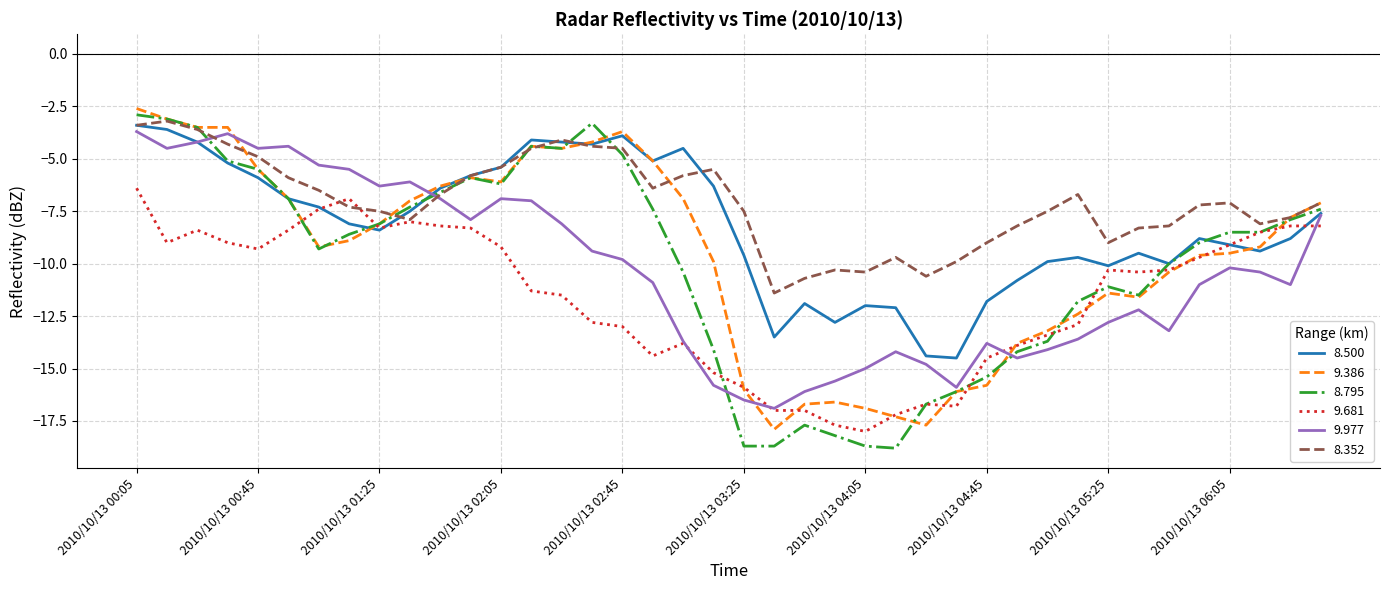

What is the maximum value for 8.352?

-3.2